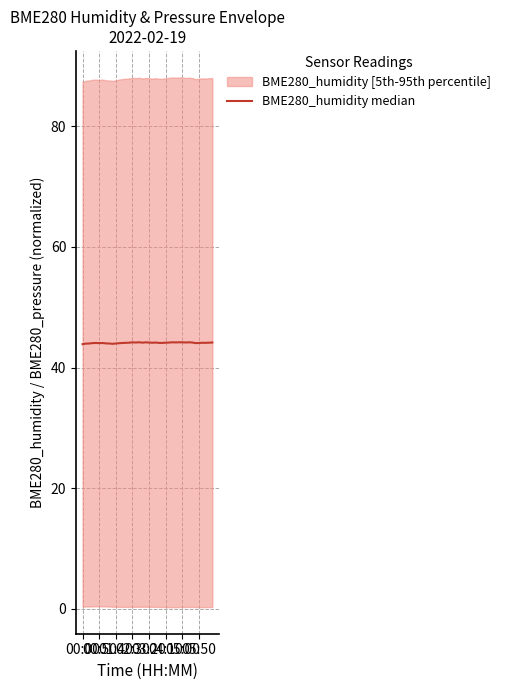

True or false: there are more than 0 points higher than both neighbors.

True